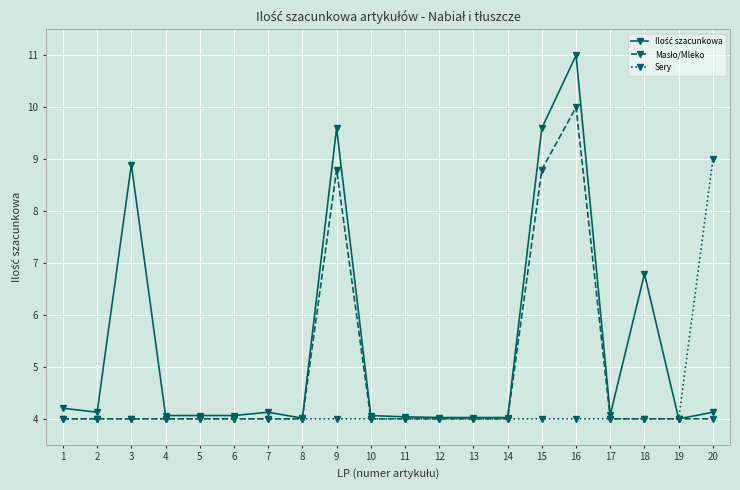

Does the chart display data point markers on the line(s)?

Yes